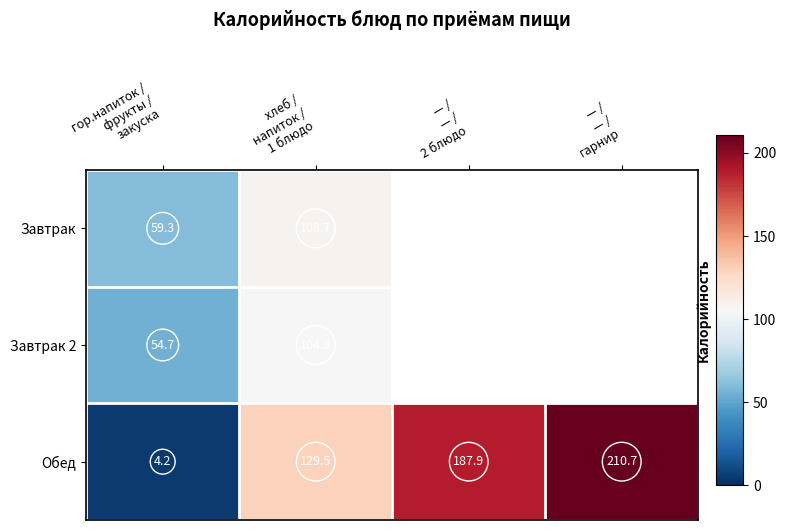

What is the maximum value shown in the chart?

210.7